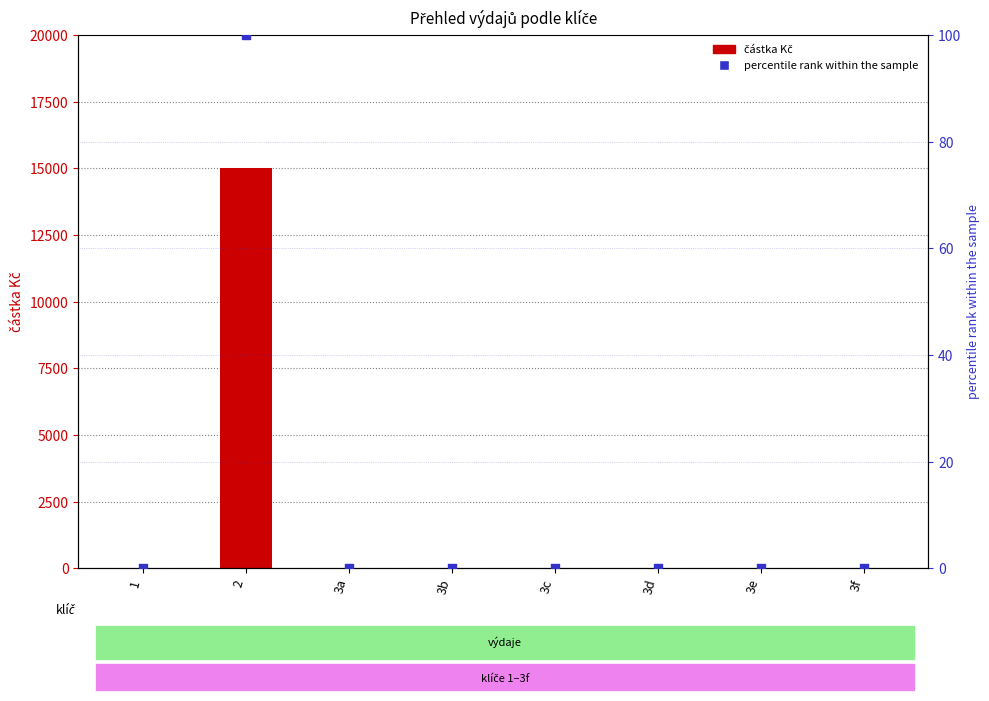

Which series reaches the maximum Y coordinate?

částka Kč